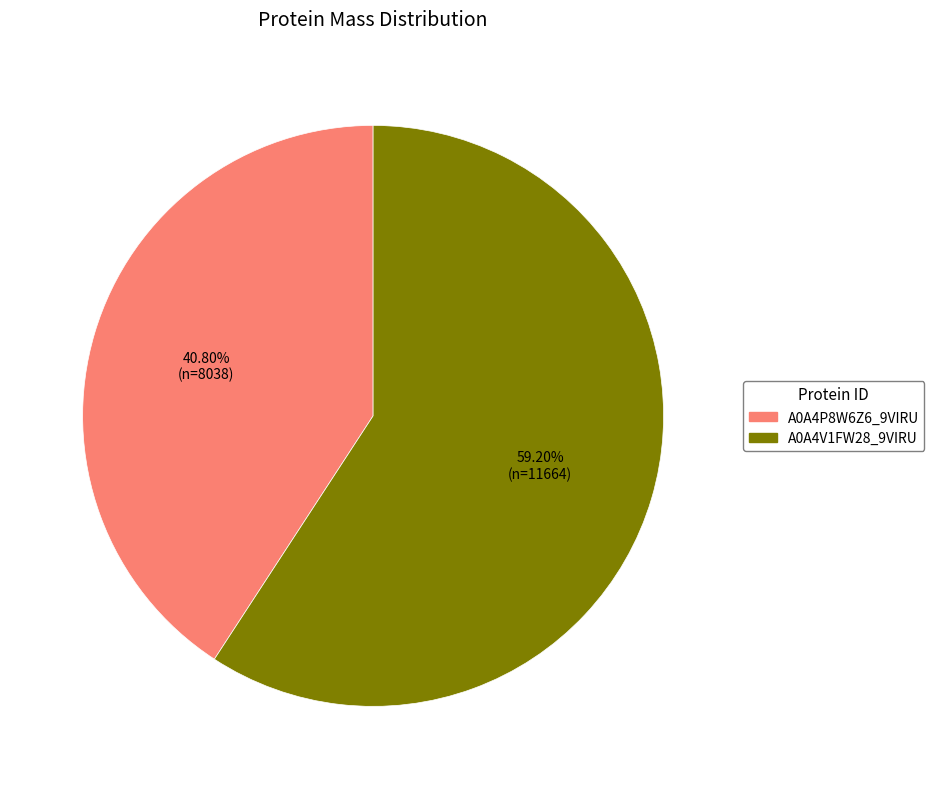

Which slice is the largest?

A0A4V1FW28_9VIRU